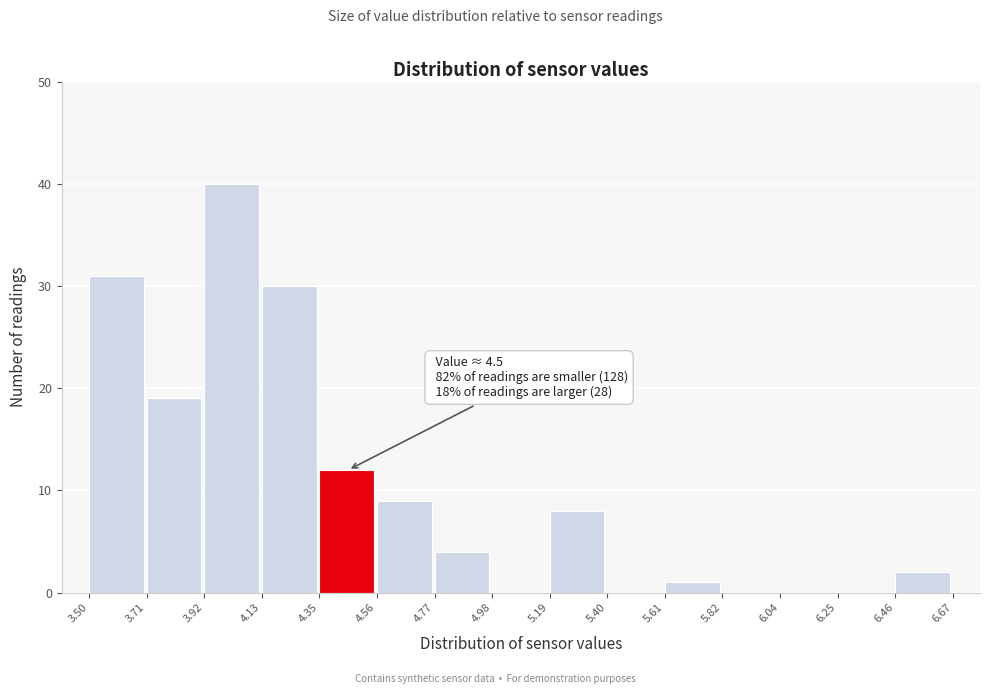

Over which range of the x-axis is the bar tallest?

3.92 to 4.13